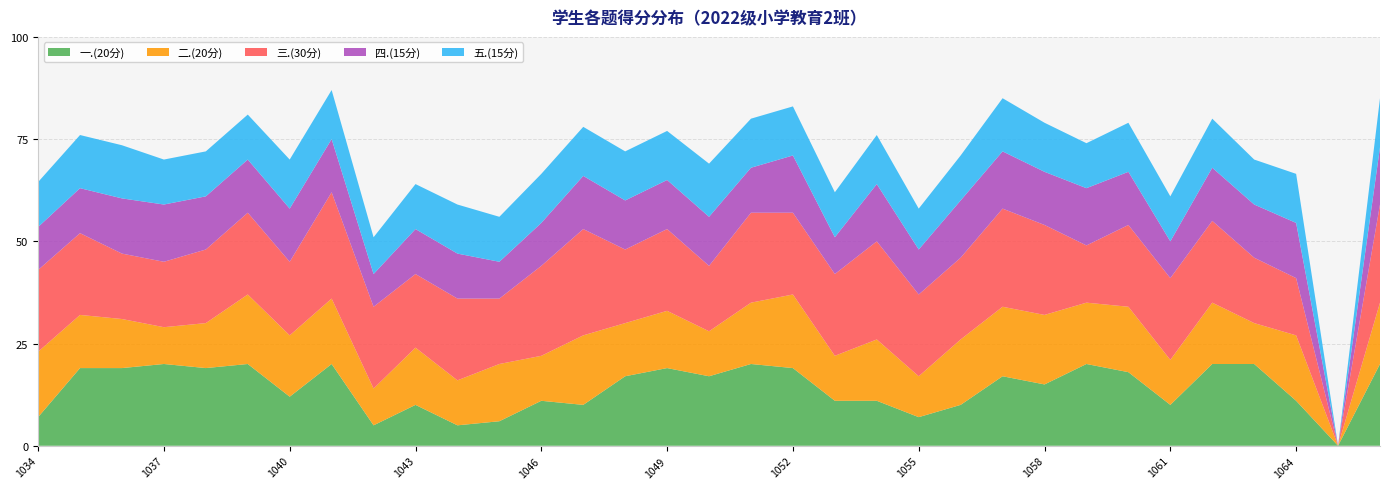

Reading left to right, list all the values displayed in this chart.

一.(20分): 7.0	19.0	19.0	20.0	19.0	20.0	12.0	20.0	5.0	10.0	5.0	6.0	11.0	10.0	17.0	19.0	17.0	20.0	19.0	11.0	11.0	7.0	10.0	17.0	15.0	20.0	18.0	10.0	20.0	20.0	11.0	0.0	20.0
二.(20分): 16.0	13.0	12.0	9.0	11.0	17.0	15.0	16.0	9.0	14.0	11.0	14.0	11.0	17.0	13.0	14.0	11.0	15.0	18.0	11.0	15.0	10.0	16.0	17.0	17.0	15.0	16.0	11.0	15.0	10.0	16.0	0.0	15.0
三.(30分): 20.0	20.0	16.0	16.0	18.0	20.0	18.0	26.0	20.0	18.0	20.0	16.0	22.0	26.0	18.0	20.0	16.0	22.0	20.0	20.0	24.0	20.0	20.0	24.0	22.0	14.0	20.0	20.0	20.0	16.0	14.0	0.0	24.0
四.(15分): 10.5	11.0	13.5	14.0	13.0	13.0	13.0	13.0	8.0	11.0	11.0	9.0	10.5	13.0	12.0	12.0	12.0	11.0	14.0	9.0	14.0	11.0	14.0	14.0	13.0	14.0	13.0	9.0	13.0	13.0	13.5	0.0	14.0
五.(15分): 11.0	13.0	13.0	11.0	11.0	11.0	12.0	12.0	9.0	11.0	12.0	11.0	12.0	12.0	12.0	12.0	13.0	12.0	12.0	11.0	12.0	10.0	11.0	13.0	12.0	11.0	12.0	11.0	12.0	11.0	12.0	0.0	12.0